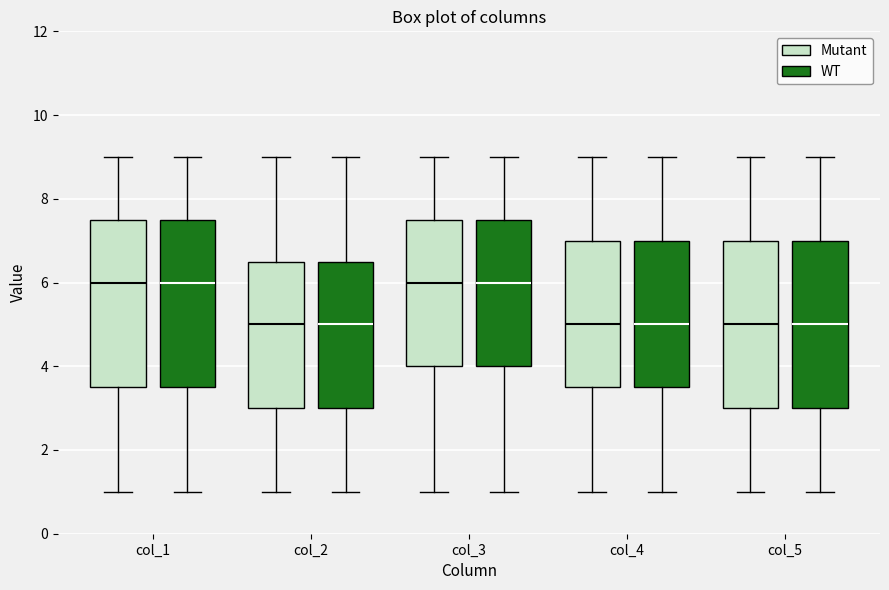

Reading left to right, read every box against the y-axis: the position of its median line, the range the box covers, and the ends of its whiskers. The values are not printed on the chart, so give them approximately, as read against the axis.

col_1 (Mutant): median 6.0, box 3.6 to 7.6, whiskers 1.0 to 9.0
col_1 (WT): median 6.0, box 3.6 to 7.6, whiskers 1.0 to 9.0
col_2 (Mutant): median 5.0, box 3.0 to 6.6, whiskers 1.0 to 9.0
col_2 (WT): median 5.0, box 3.0 to 6.6, whiskers 1.0 to 9.0
col_3 (Mutant): median 6.0, box 4.0 to 7.6, whiskers 1.0 to 9.0
col_3 (WT): median 6.0, box 4.0 to 7.6, whiskers 1.0 to 9.0
col_4 (Mutant): median 5.0, box 3.6 to 7.0, whiskers 1.0 to 9.0
col_4 (WT): median 5.0, box 3.6 to 7.0, whiskers 1.0 to 9.0
col_5 (Mutant): median 5.0, box 3.0 to 7.0, whiskers 1.0 to 9.0
col_5 (WT): median 5.0, box 3.0 to 7.0, whiskers 1.0 to 9.0